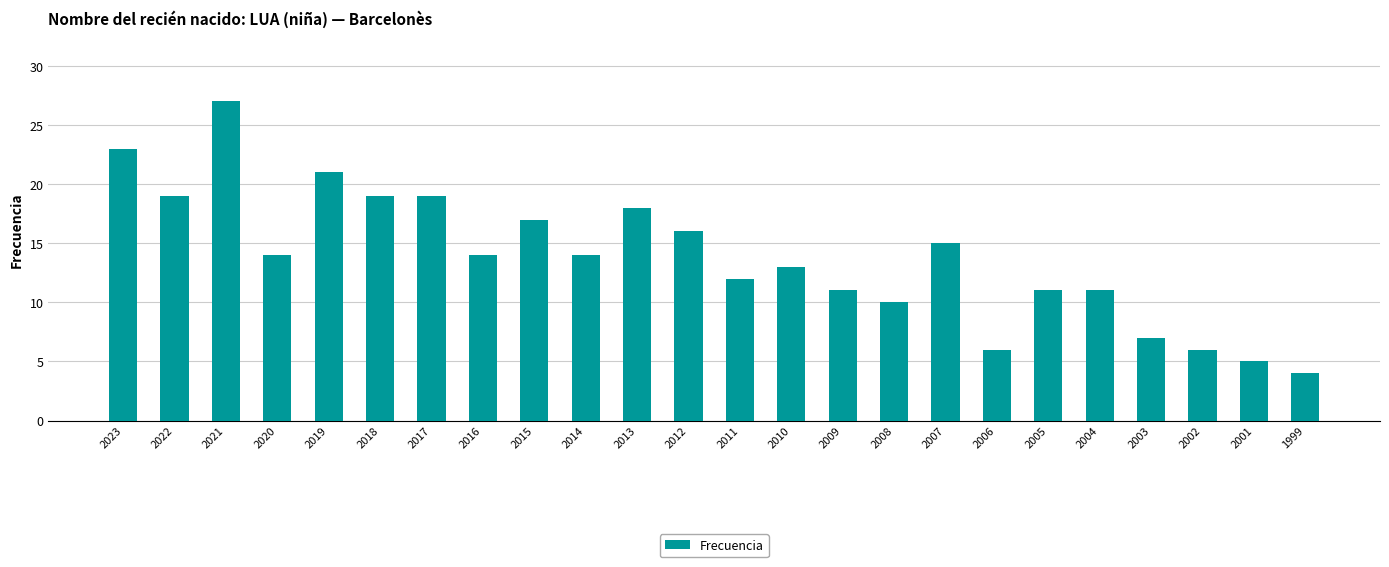

Is it true that the value at 2008 is 10?

True